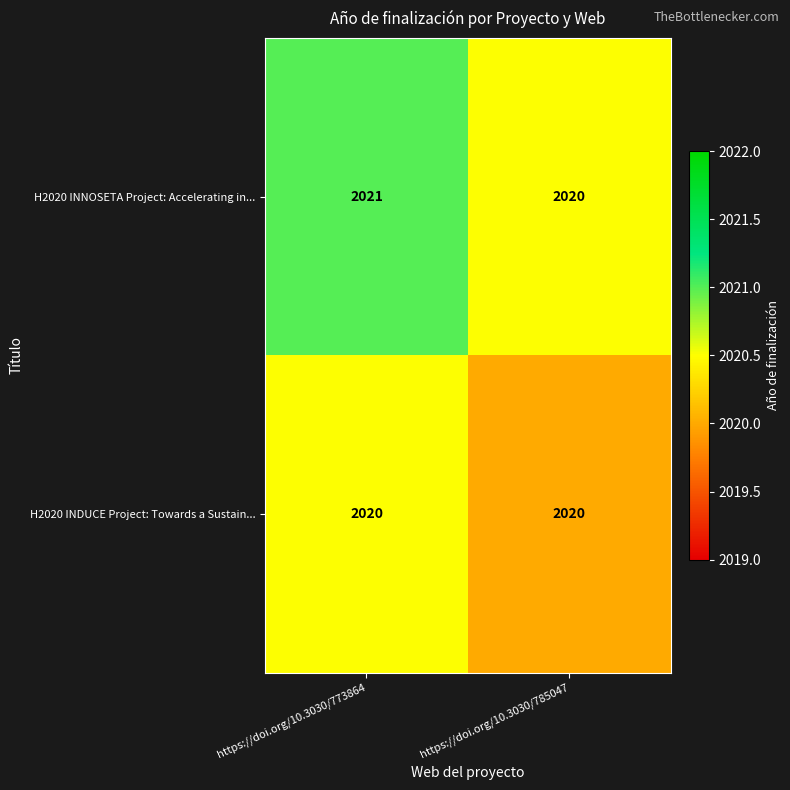

What is the sum of the H2020 INDUCE Project: Towards a Sustain... values at https://doi.org/10.3030/773864 and https://doi.org/10.3030/785047?

4040